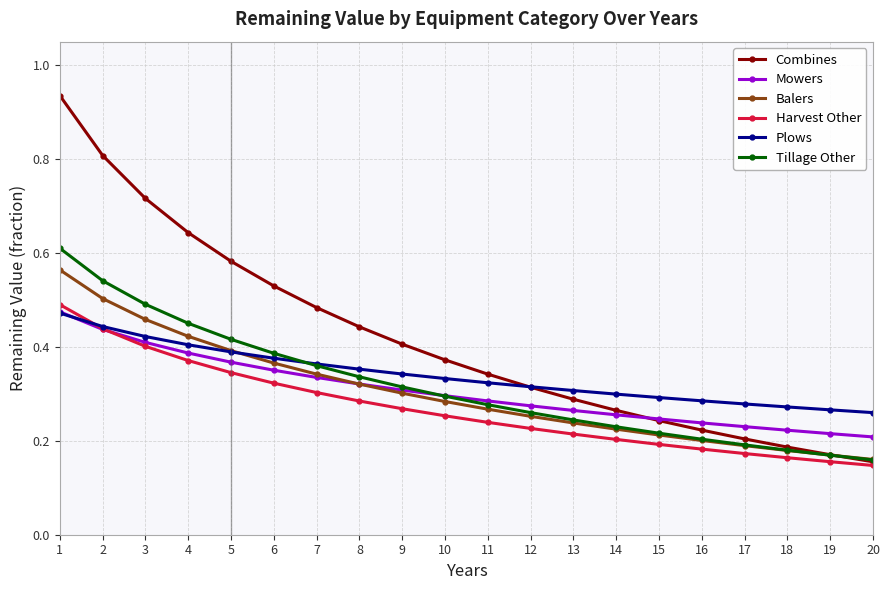

Is it true that Tillage Other equals 0.0 at 17?

False